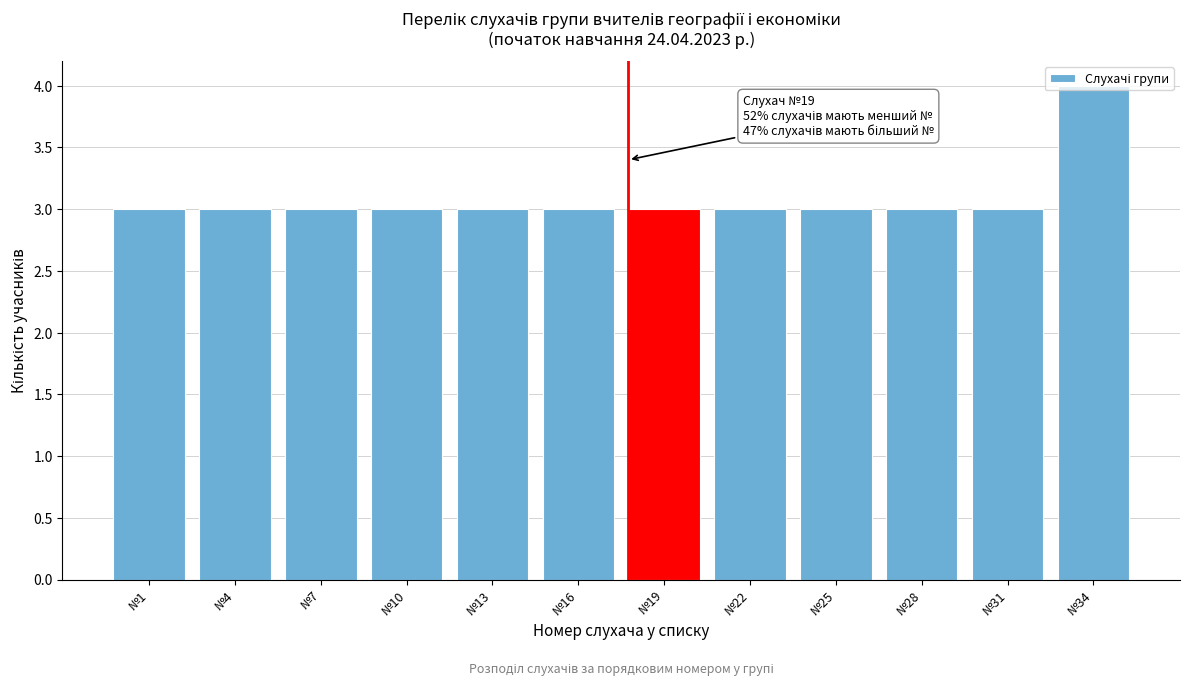

What is the value of the 7th bar from the left?

3